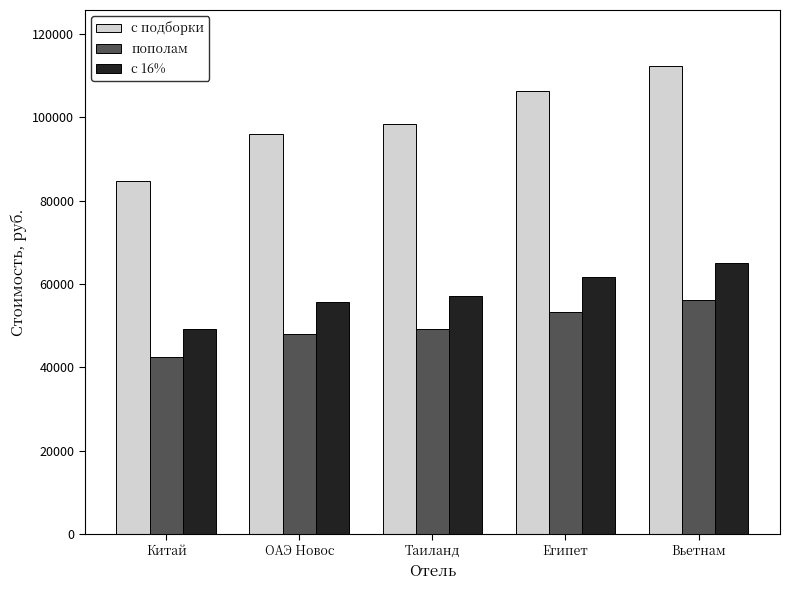

How many groups of bars are there?

5